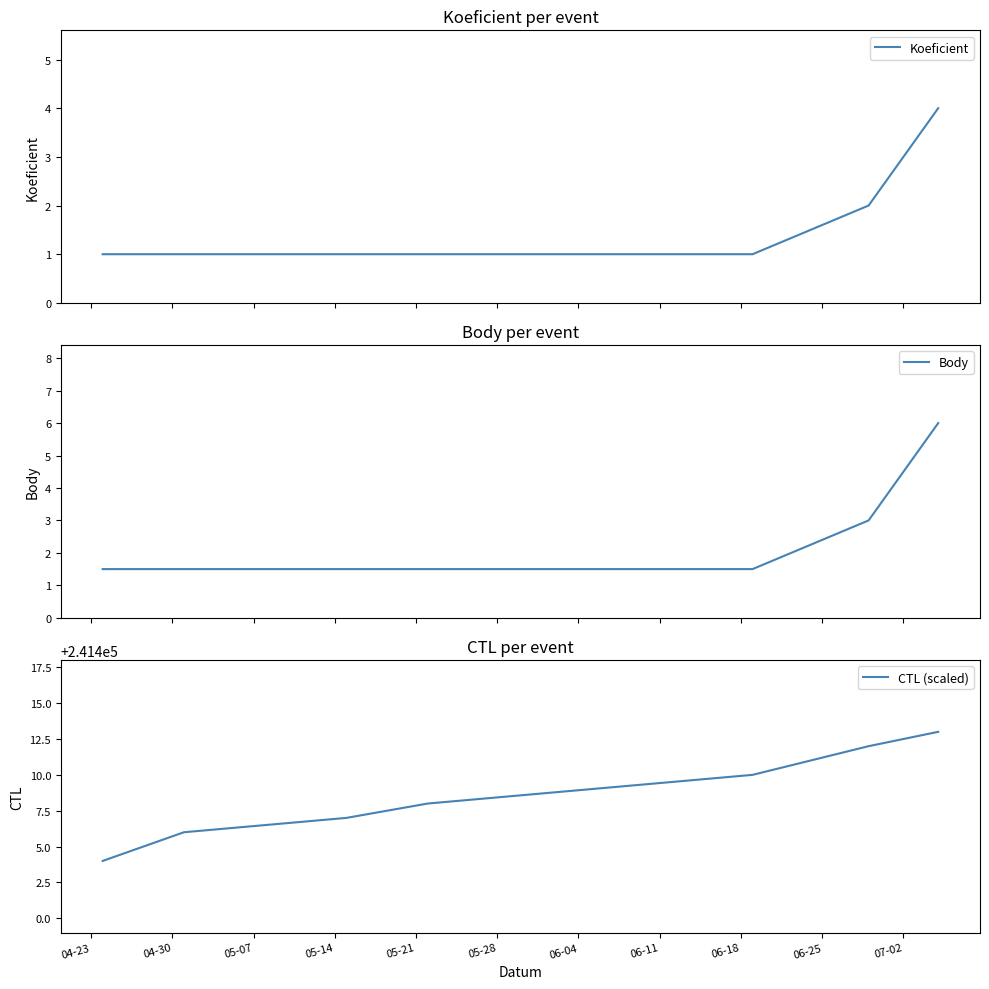

What is the minimum value for CTL (scaled)?

241404